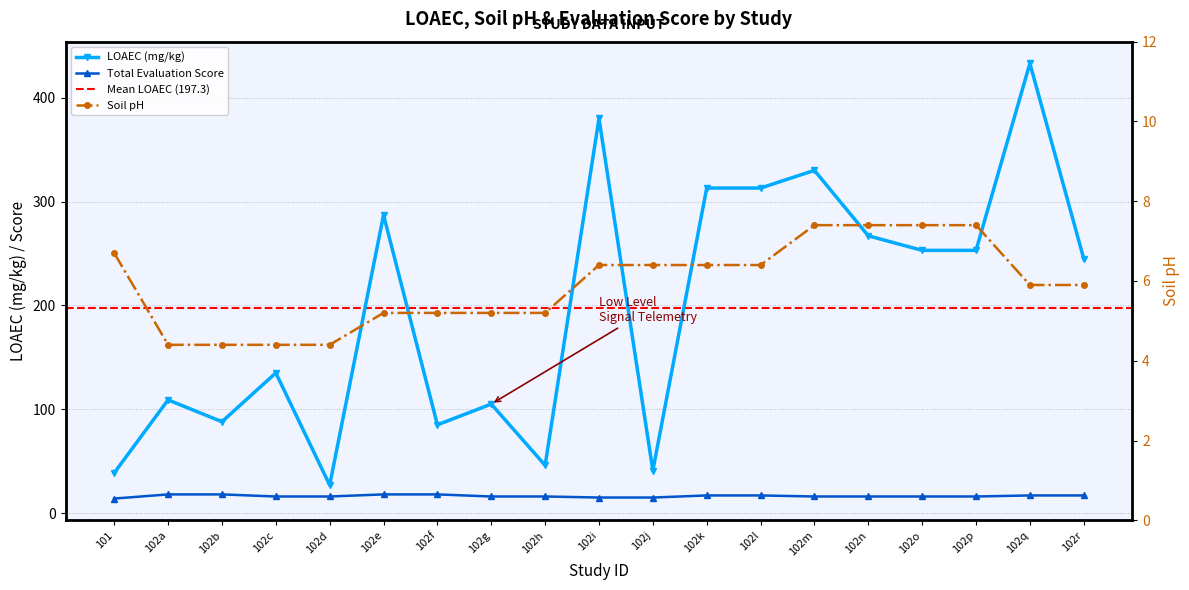

Which has a higher value, 102m or 102h?

102m